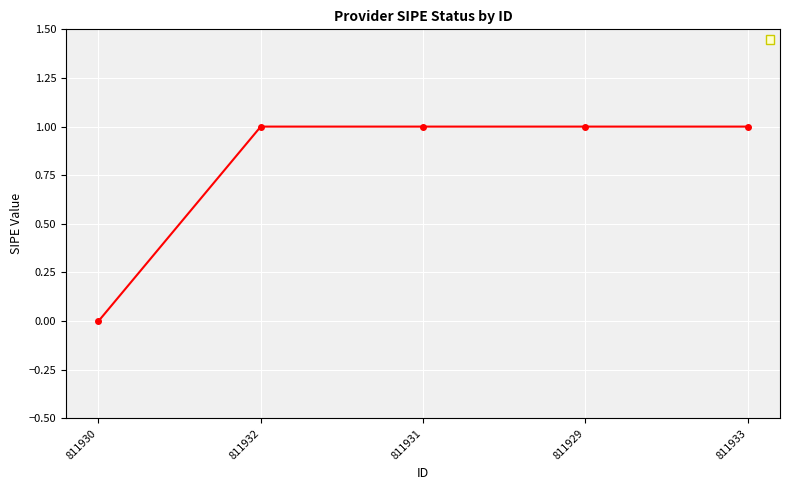

Which category has the lowest value across all series?

811930